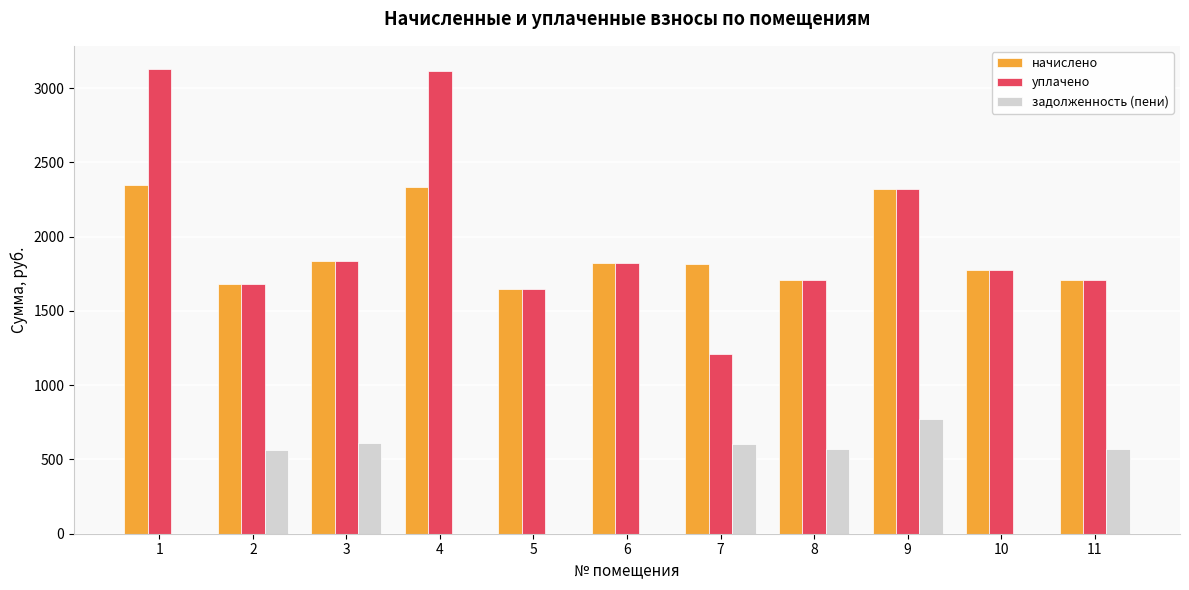

What is the maximum value shown in the chart?

3128.3